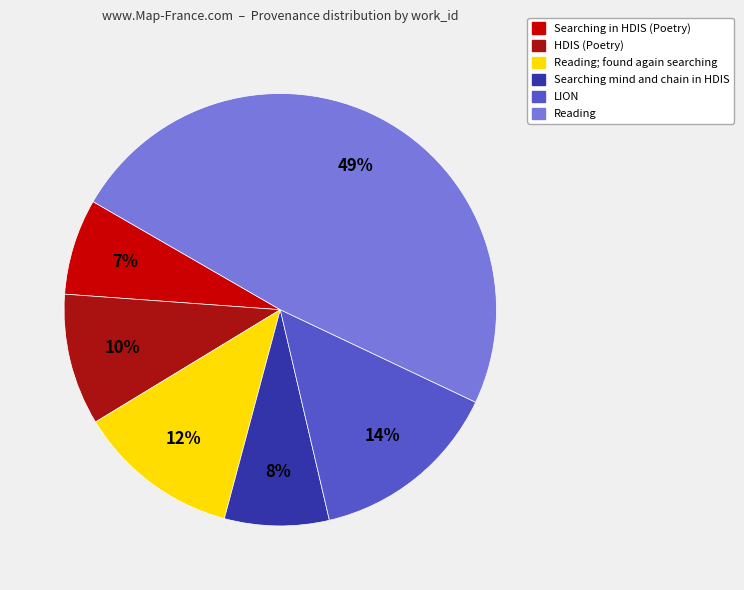

The HDIS (Poetry) slice represents 10% of the pie. True or false?

True